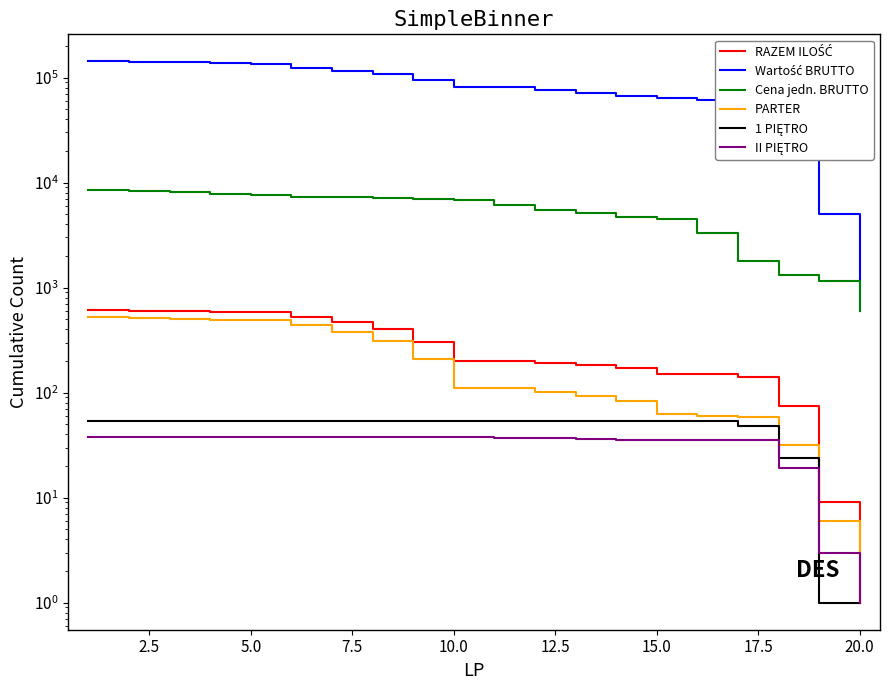

List the series in order of their peak value, highest first.

Wartość BRUTTO, Cena jedn. BRUTTO, RAZEM ILOŚĆ, PARTER, 1 PIĘTRO, II PIĘTRO